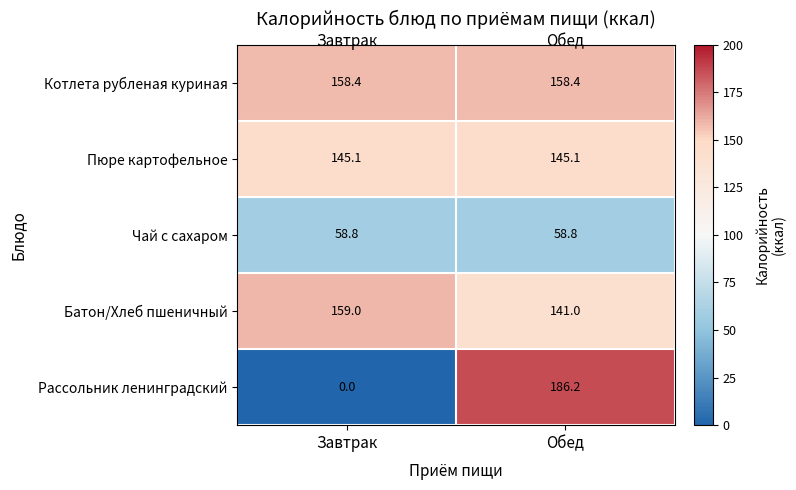

Count the number of categories in the chart.

2